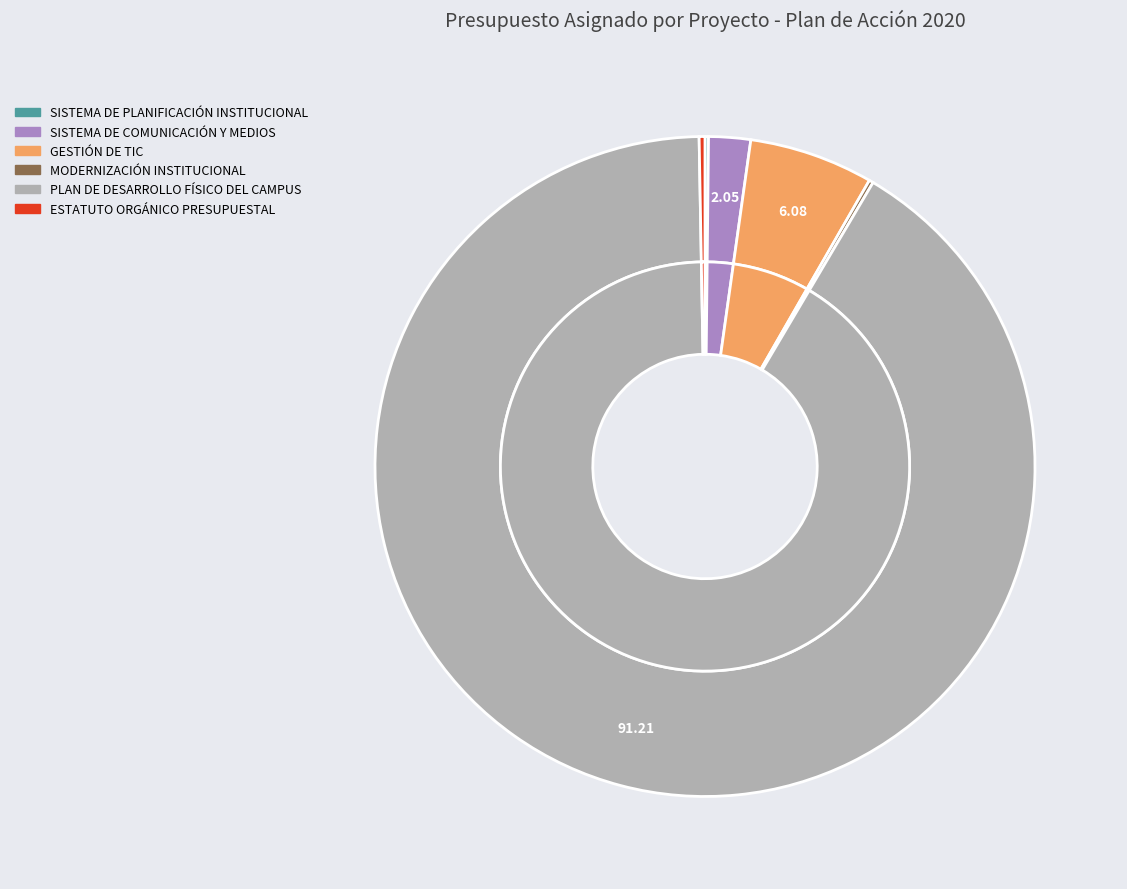

Does PLAN DE DESARROLLO FÍSICO DEL CAMPUS account for over 50% of the chart?

Yes